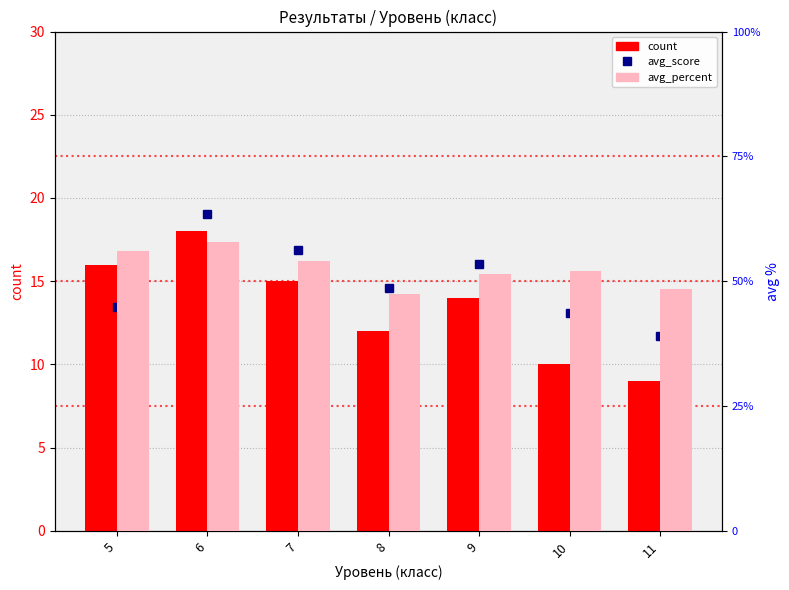

True or false: avg_percent has a value of 75.2 at 6.

False